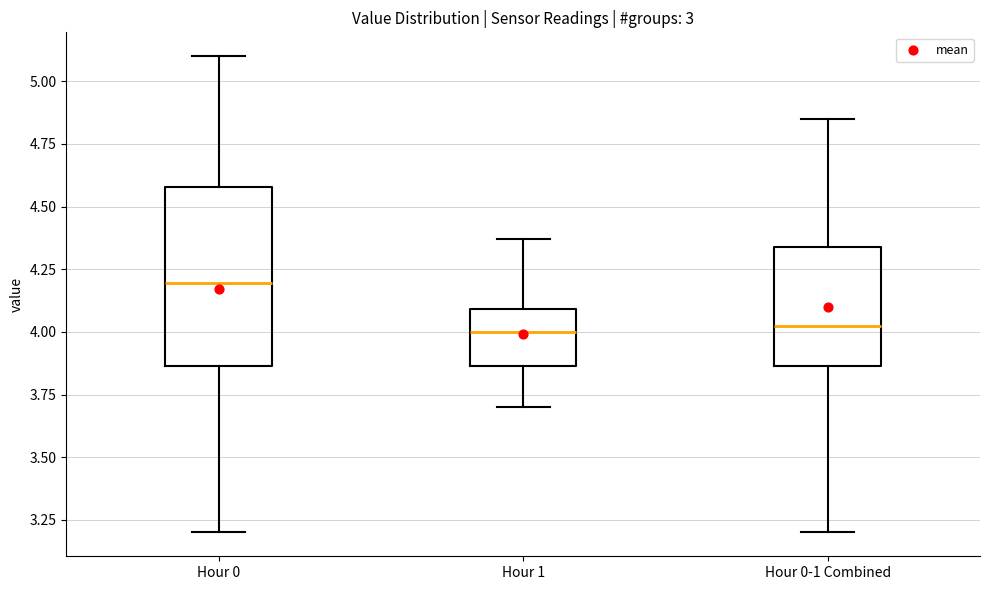

Comparing the boxes themselves (not the whiskers), which one is the tallest?

Hour 0